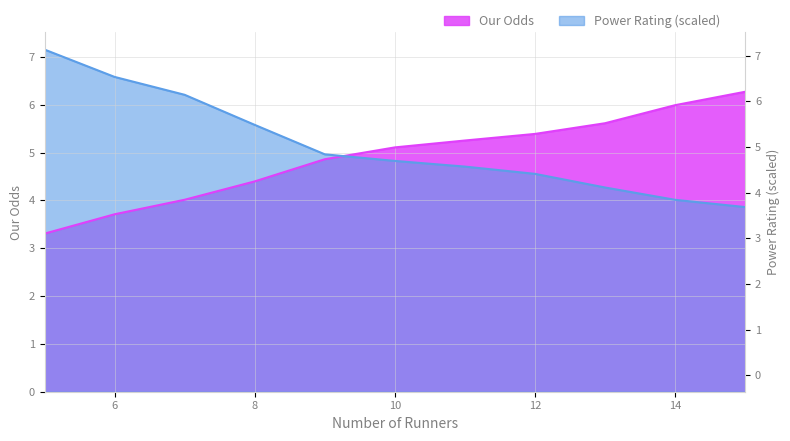

Reading left to right, what are all the values shown in this chart?

Our Odds: 5=3.3	6=3.7	7=4.0	8=4.4	9=4.9	10=5.1	11=5.3	12=5.4	13=5.6	14=6.0	15=6.3
Power Rating: 5=7.2	6=6.6	7=6.2	8=5.6	9=5.0	10=4.8	11=4.7	12=4.6	13=4.3	14=4.0	15=3.9